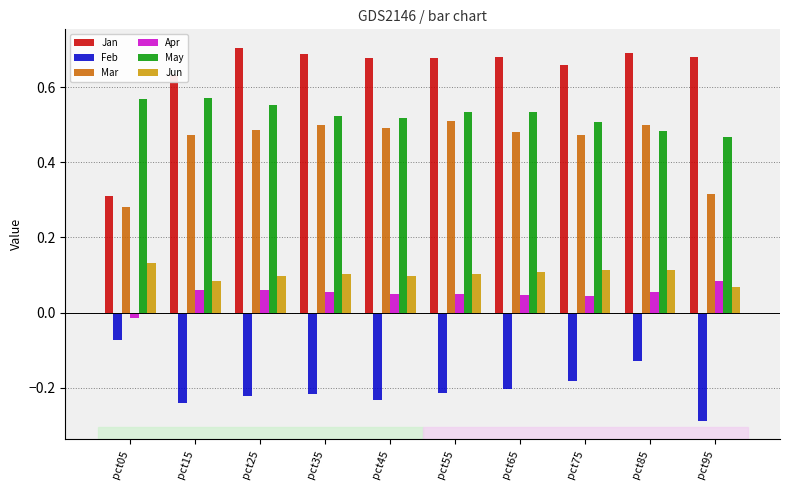

What is the sum of all Feb values?

-2.0